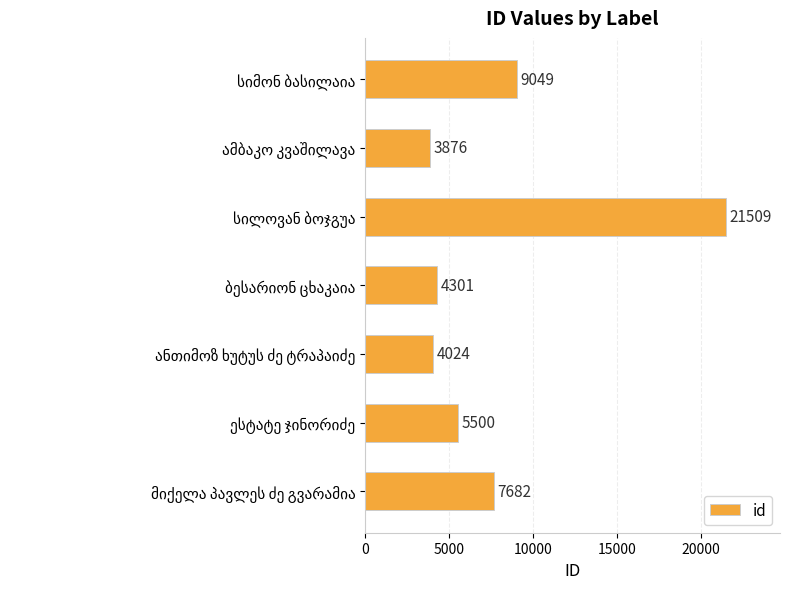

What is the value of the 1st bar from the top?

9049